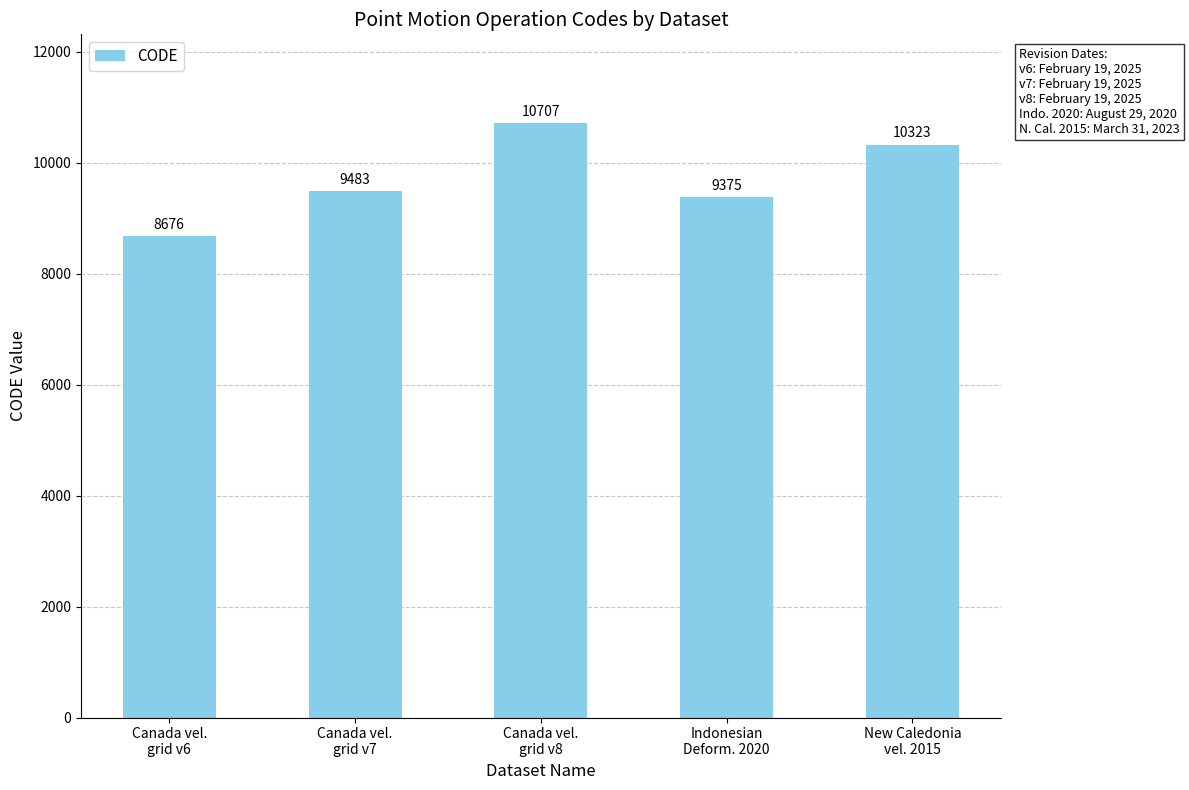

How many bars are there in total?

5